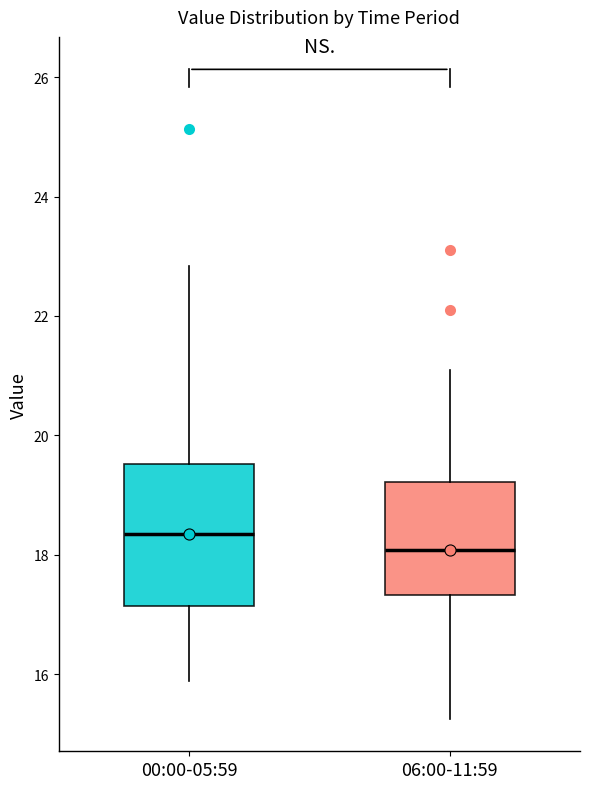

Reading left to right, transcribe this box plot: for each box, give where its median line is, the range the box spans, and where its two whiskers end, as read against the y-axis. The values are not printed on the chart, so give them approximately, as read against the axis.

00:00-05:59: median 18.4, box 17.2 to 19.6, whiskers 15.8 to 22.8
06:00-11:59: median 18.0, box 17.4 to 19.2, whiskers 15.2 to 21.2